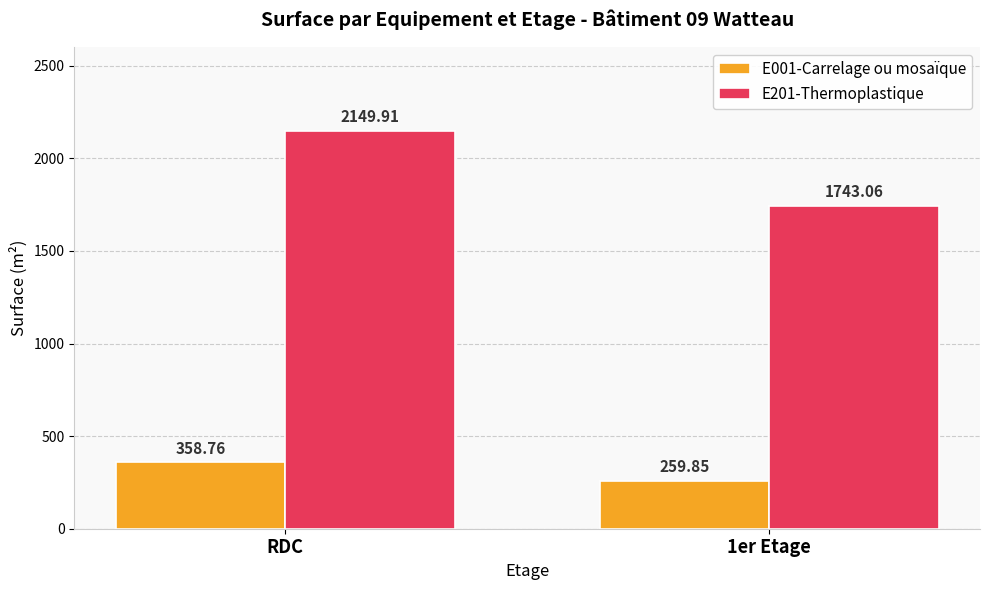

Reading left to right, transcribe all the data shown in this chart.

E001-Carrelage ou mosaïque: RDC=358.8	1er Etage=259.9
E201-Thermoplastique: RDC=2149.9	1er Etage=1743.1